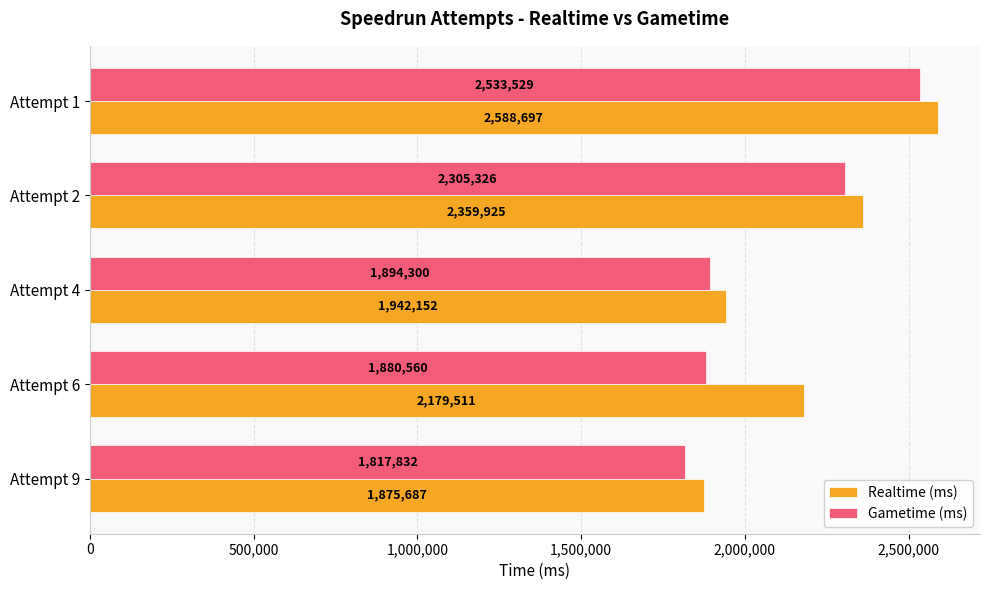

At which category is the sum across all series the highest?

Attempt 1